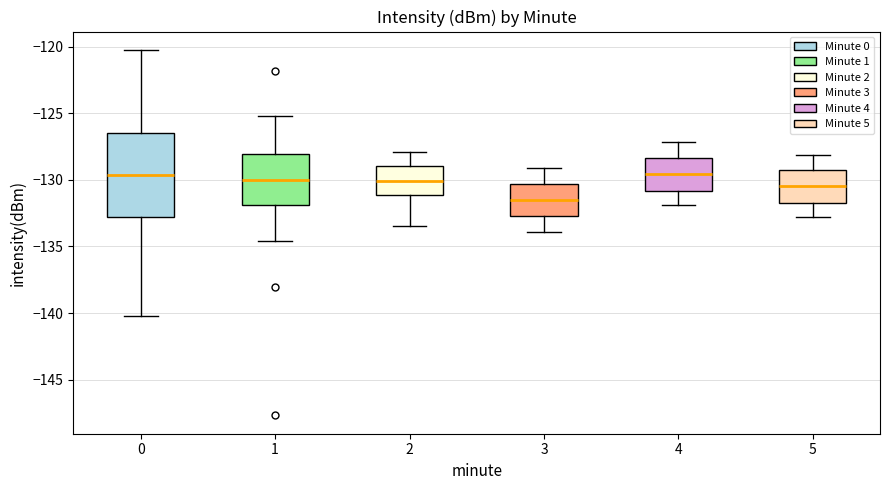

Reading left to right, read every box against the y-axis: the position of its median line, the range the box covers, and the ends of its whiskers. The values are not printed on the chart, so give them approximately, as read against the axis.

0: median -129.5, box -133.0 to -126.5, whiskers -140.0 to -120.0
1: median -130.0, box -132.0 to -128.0, whiskers -134.5 to -125.0
2: median -130.0, box -131.0 to -129.0, whiskers -133.5 to -128.0
3: median -131.5, box -132.5 to -130.5, whiskers -134.0 to -129.0
4: median -129.5, box -131.0 to -128.5, whiskers -132.0 to -127.0
5: median -130.5, box -131.5 to -129.0, whiskers -133.0 to -128.0